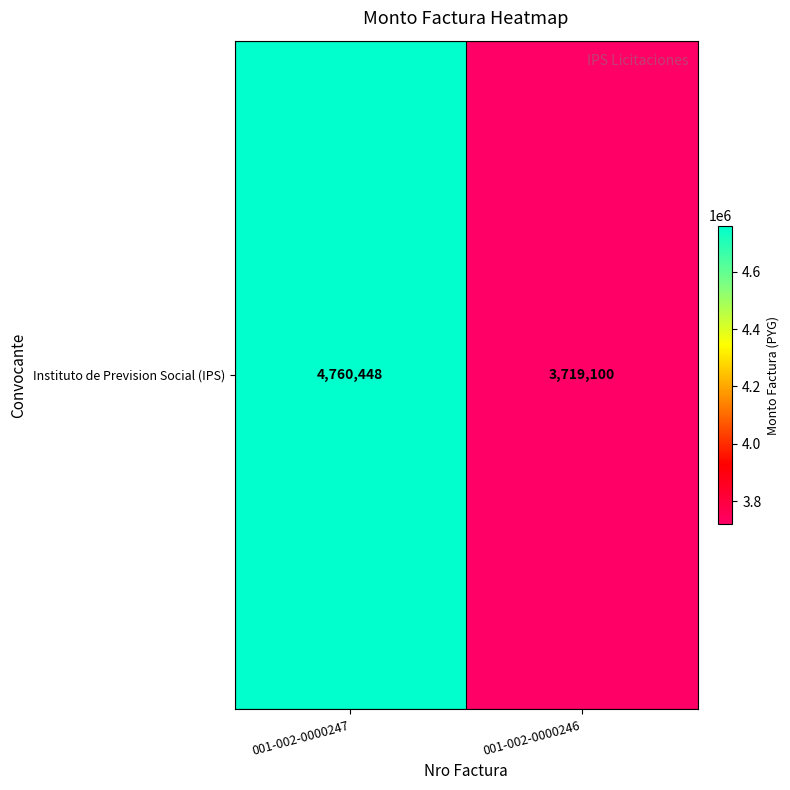

What is the change in value from 001-002-0000247 to 001-002-0000246?

-1041348